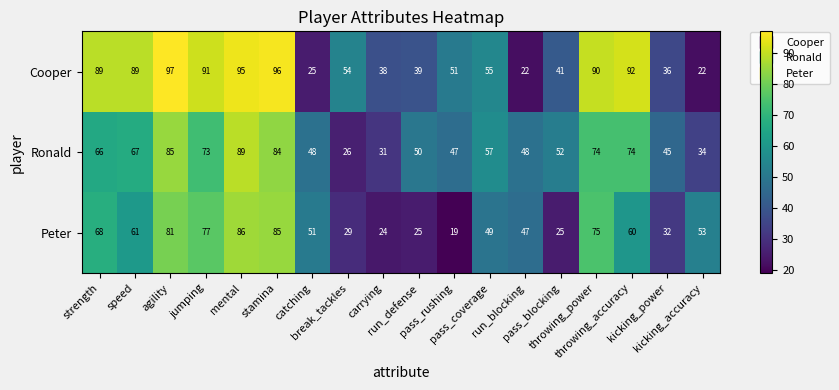

What is the minimum value for Peter?

19